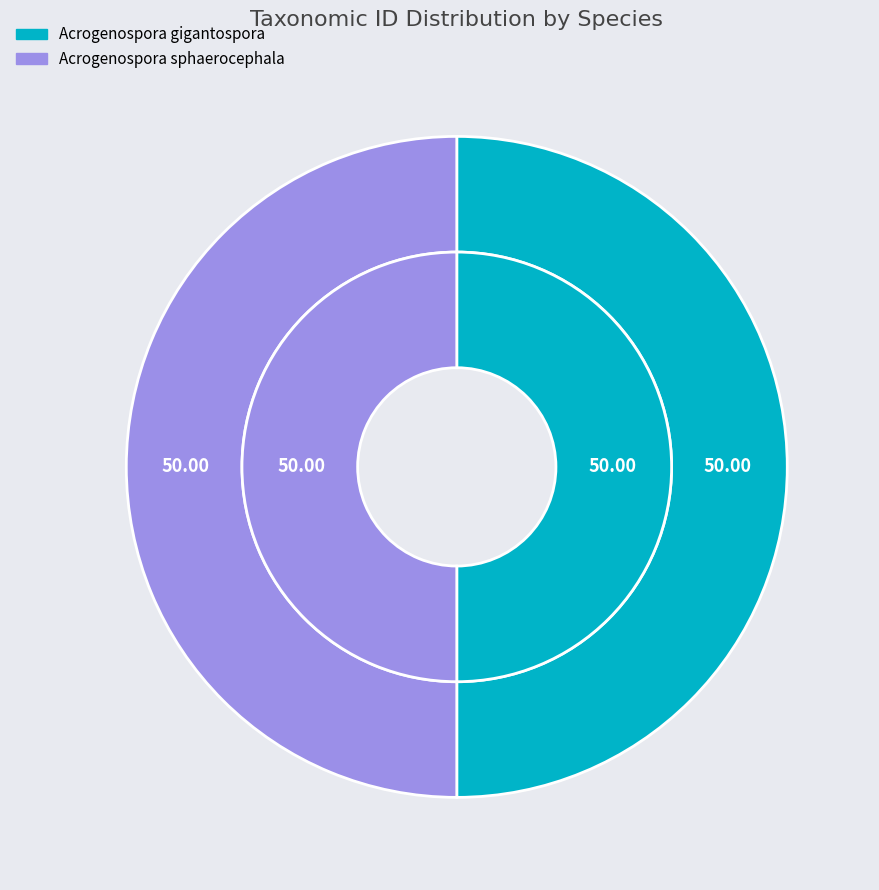

What percentage is the Acrogenospora sphaerocephala slice, to the nearest percent?

50%